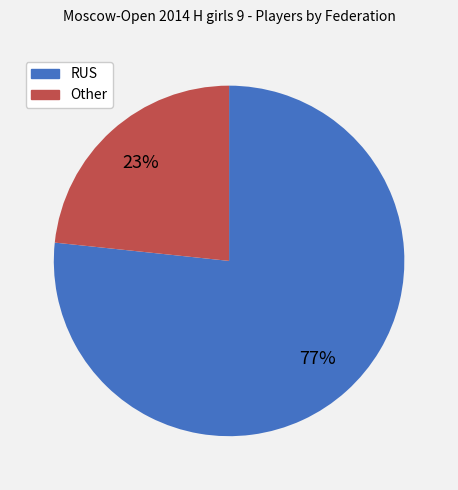

How many segments does this pie chart have?

2